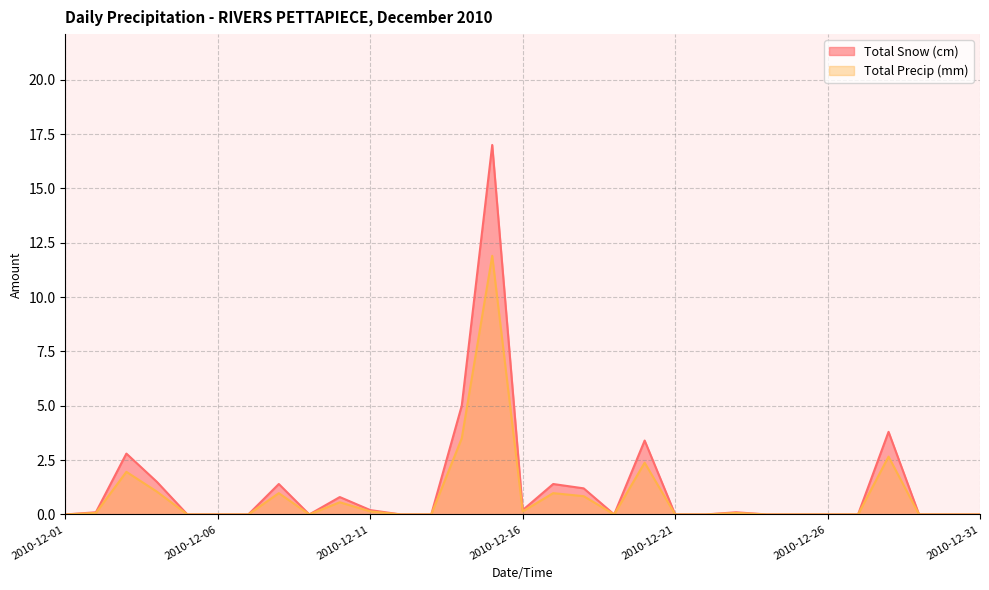

What is the difference between the highest and lowest values at 2010-12-18?

0.4